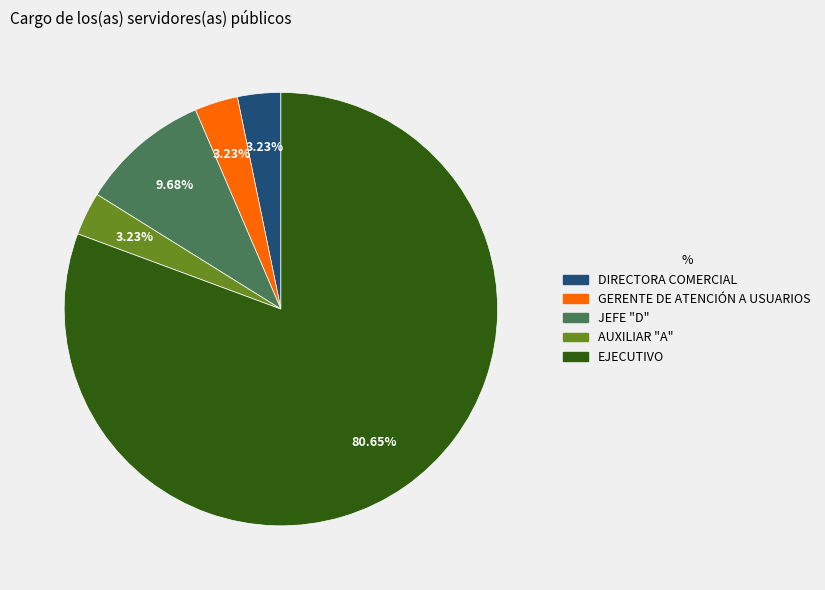

To the nearest percent, what portion does EJECUTIVO represent?

81%